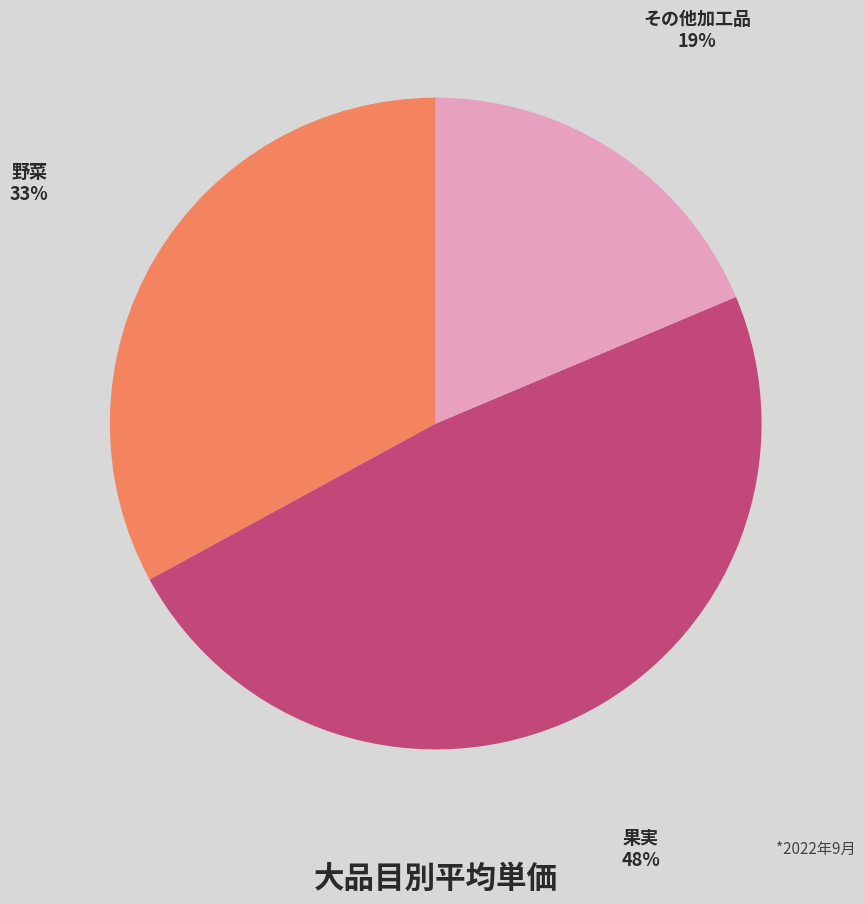

Rank the categories by value from highest to lowest.

果実, 野菜, その他加工品